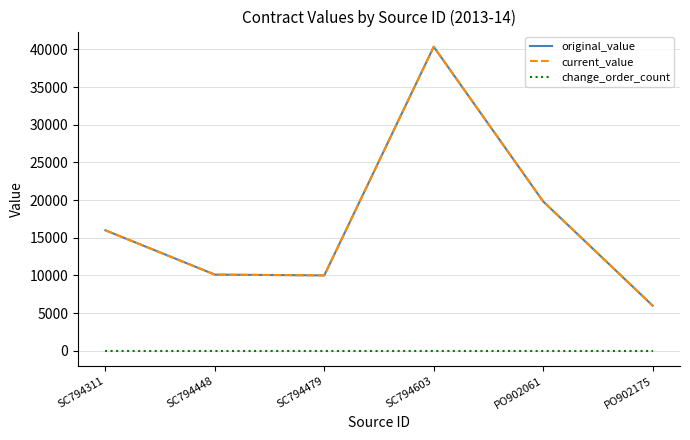

What is the lowest value of the original_value series?

5990.0